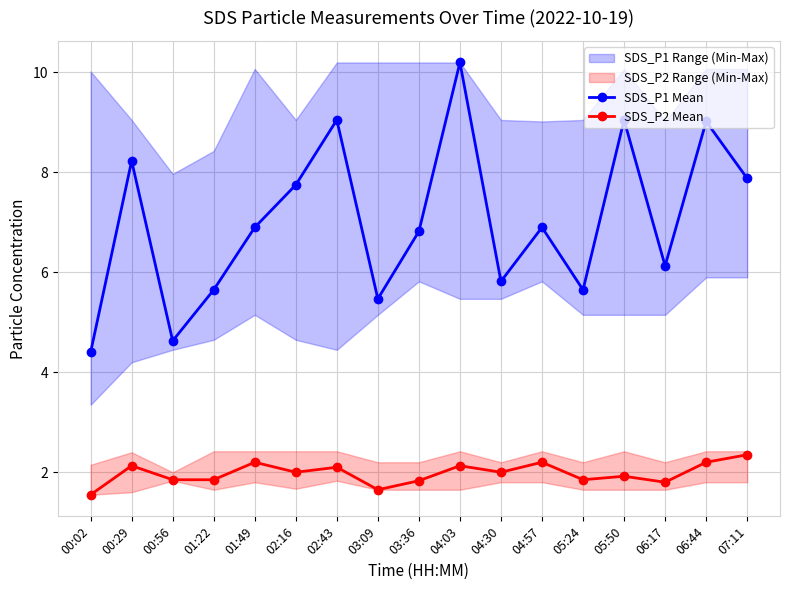

Is the value of SDS_P1 Mean at 00:02 greater than the value of SDS_P2 Mean at 00:29?

Yes